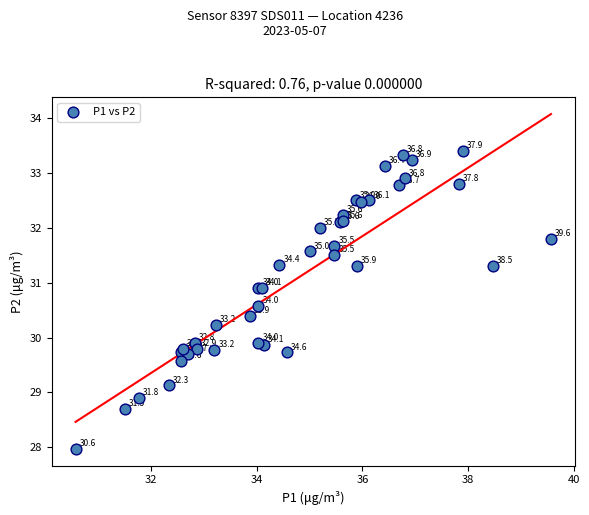

What Y value in the scatter plot is closest to 30?

29.9